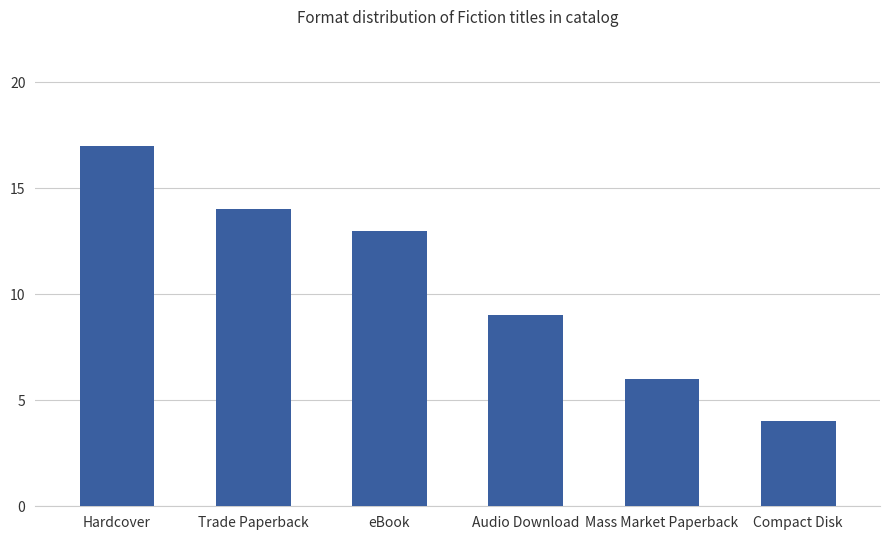

Reading left to right, transcribe all the data shown in this chart.

17	14	13	9	6	4